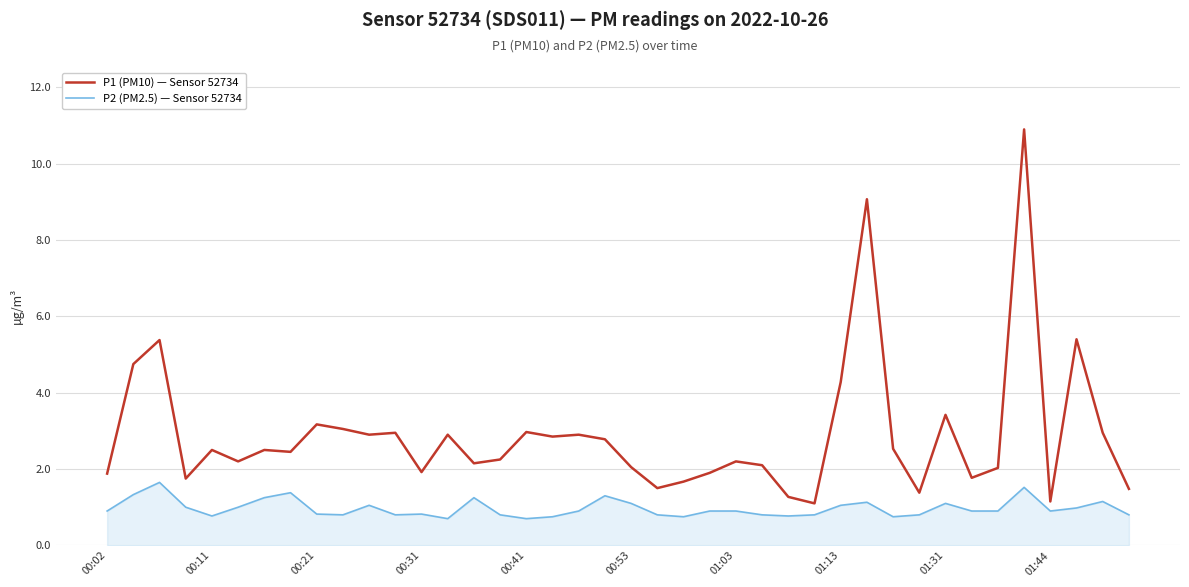

Which series has the largest total across all categories?

P1 (PM10) — Sensor 52734